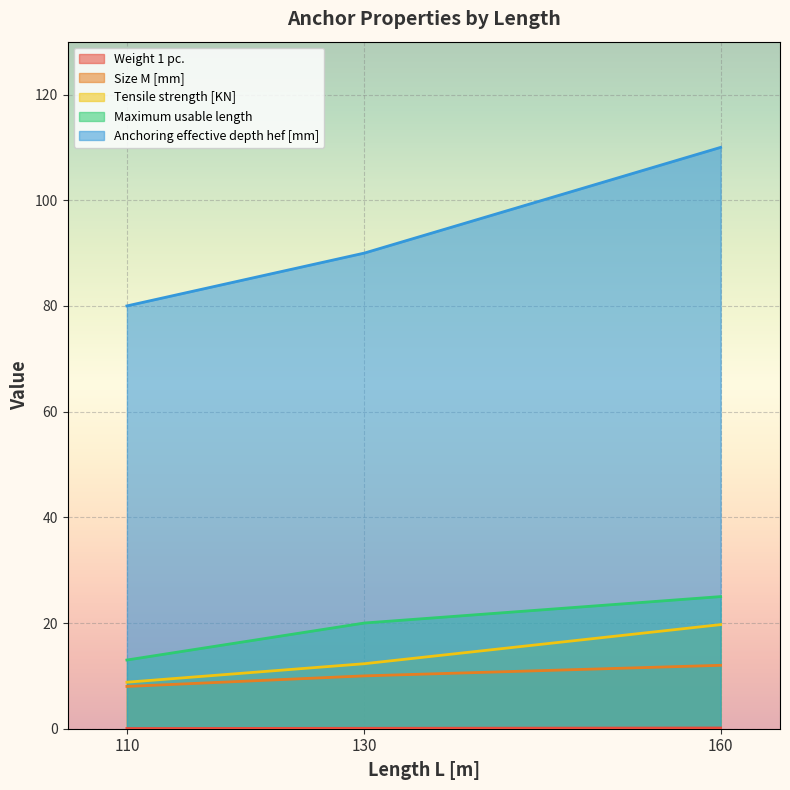

Which label corresponds to the smallest value in the chart?

110